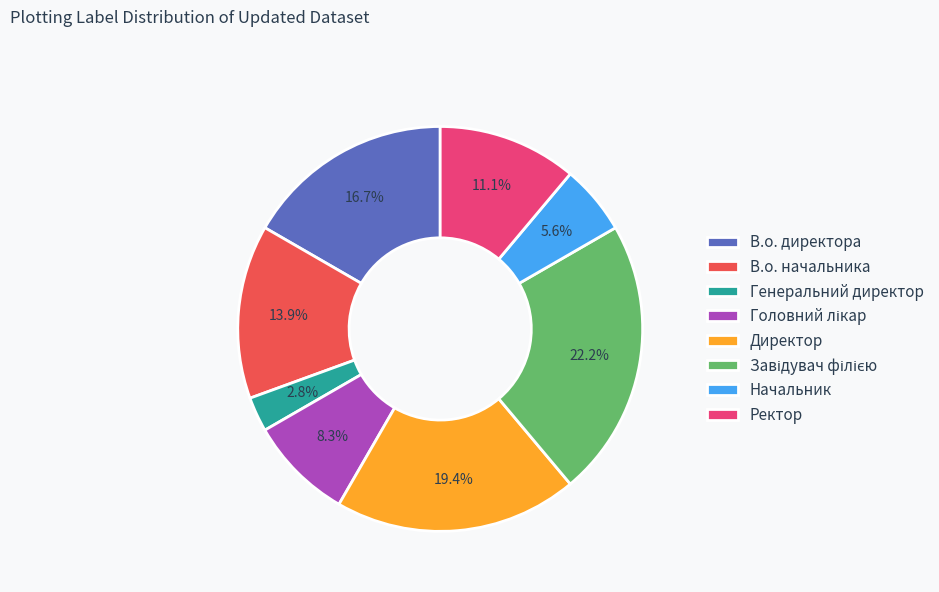

What is the total percentage of Генеральний директор and В.о. начальника?

16.7%